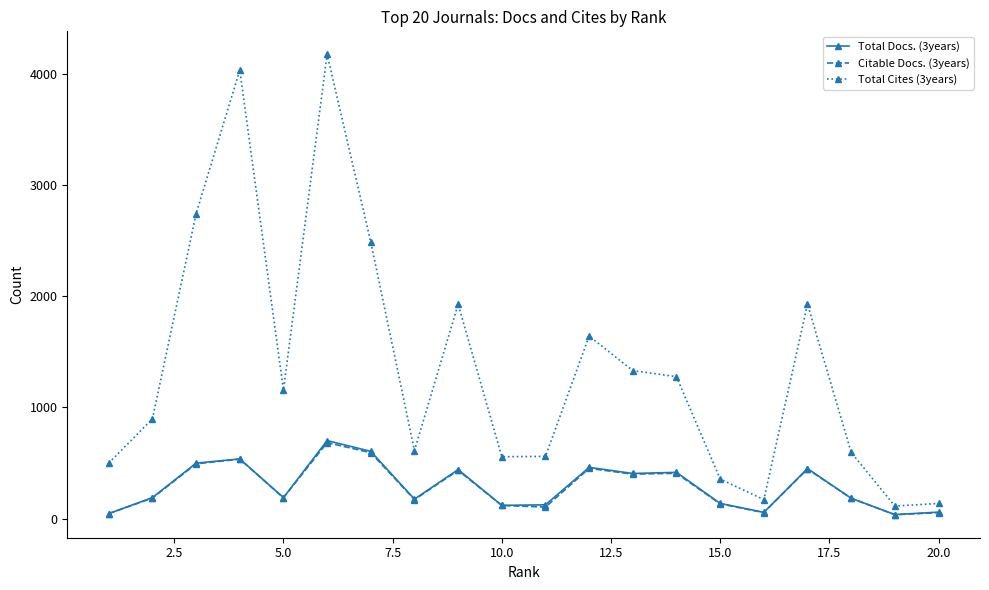

How many lines are shown in the chart?

3